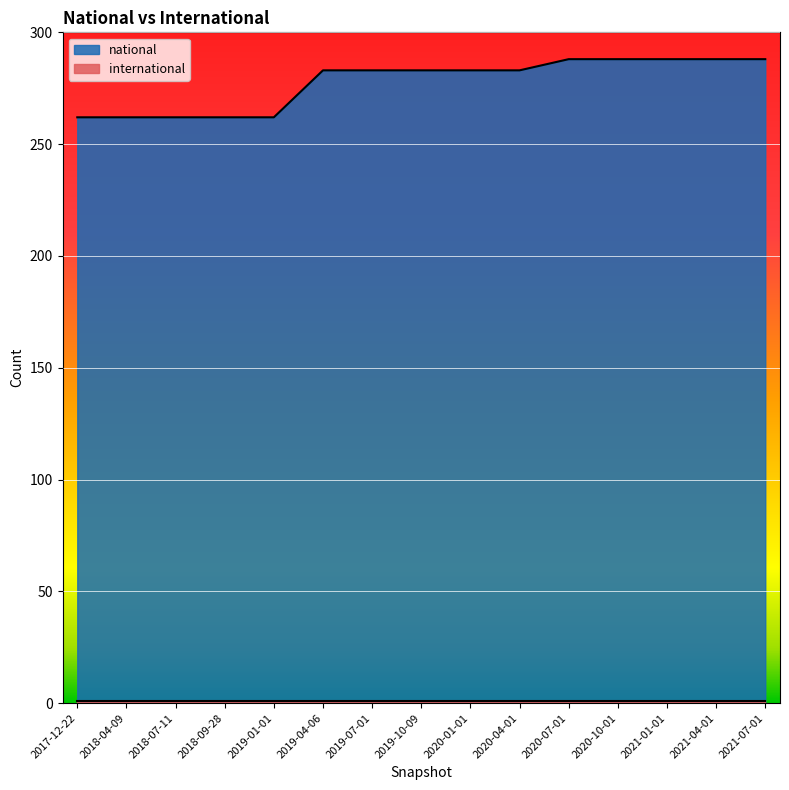

Reading left to right, transcribe all the data shown in this chart.

2017-12-22=262	2018-04-09=262	2018-07-11=262	2018-09-28=262	2019-01-01=262	2019-04-06=283	2019-07-01=283	2019-10-09=283	2020-01-01=283	2020-04-01=283	2020-07-01=288	2020-10-01=288	2021-01-01=288	2021-04-01=288	2021-07-01=288